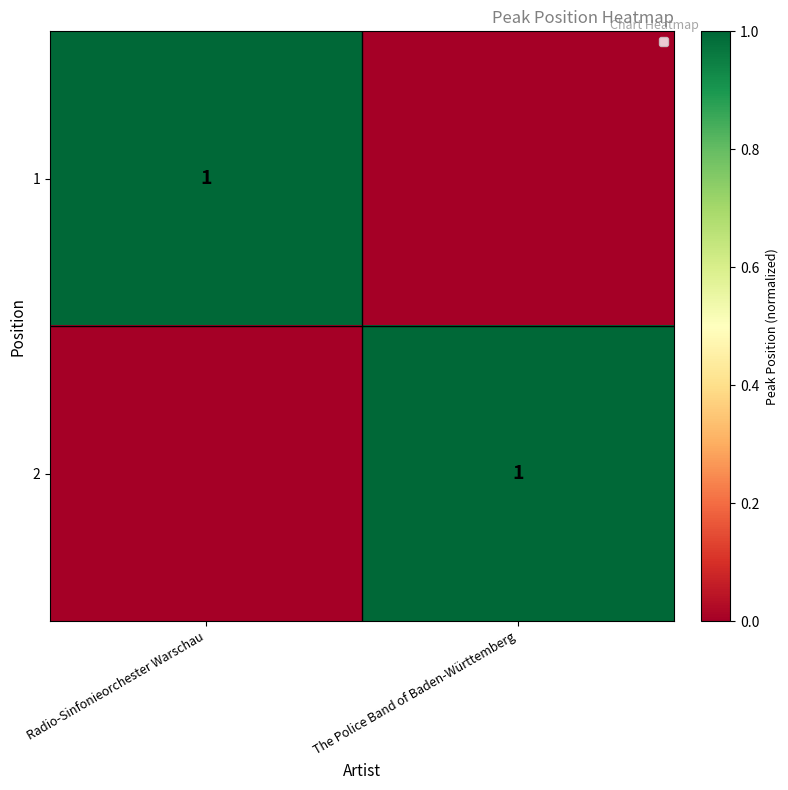

The 1 series shows 1 at Radio-Sinfonieorchester Warschau. True or false?

True